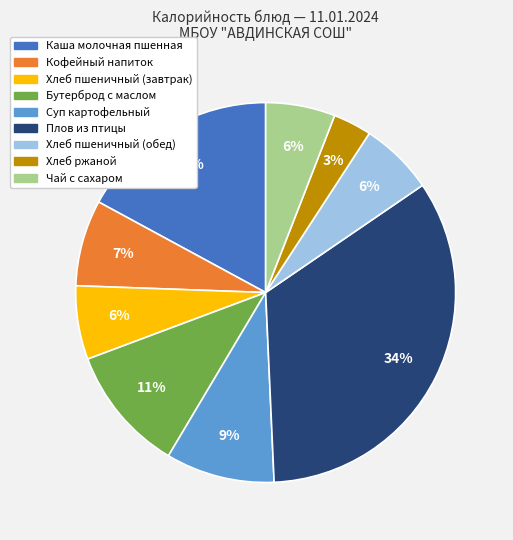

Which has a higher value, Хлеб пшеничный (обед) or Суп картофельный?

Суп картофельный